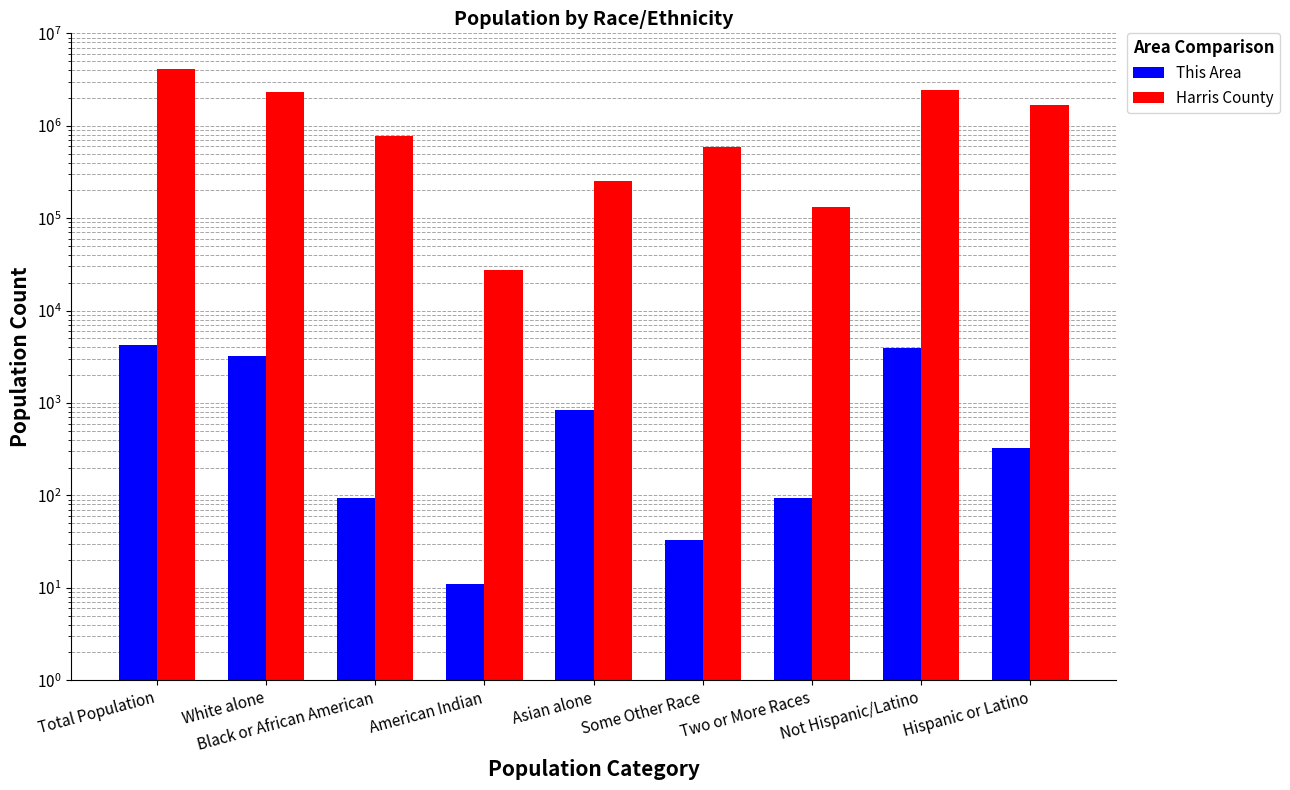

What is the difference between the maximum and minimum values in the This Area series?

4267